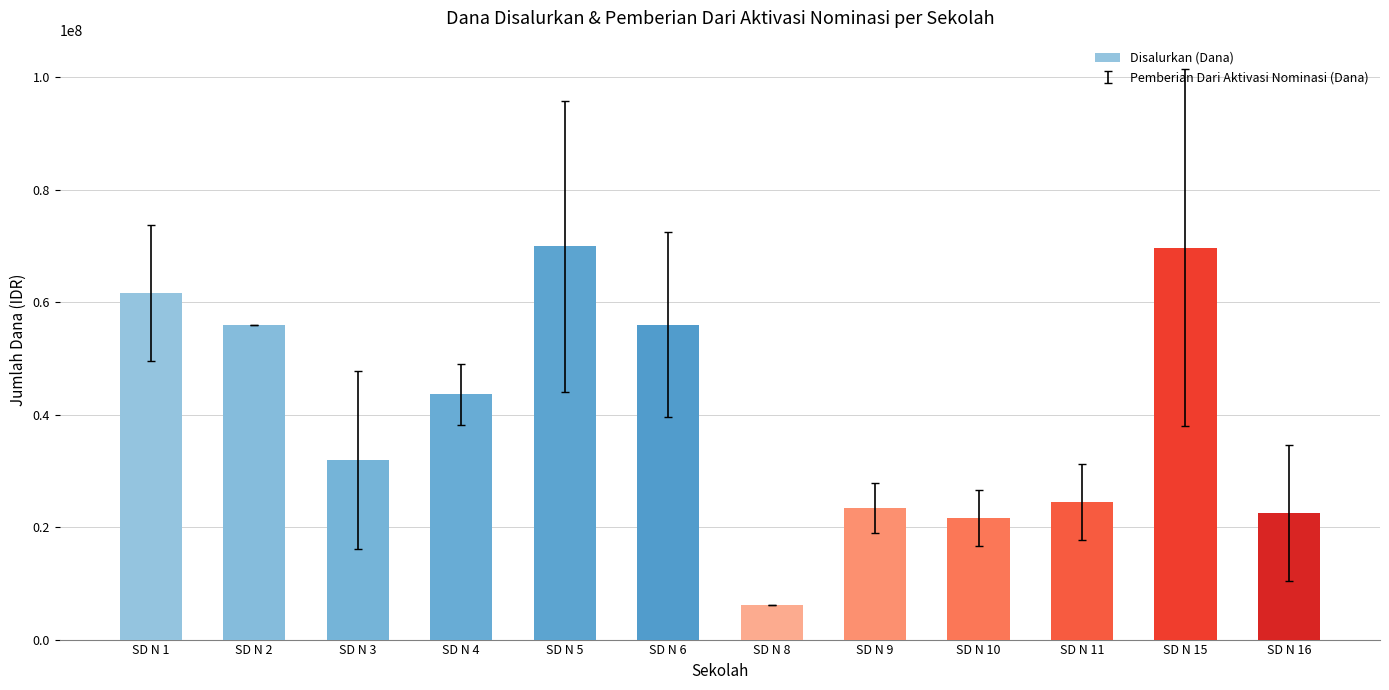

Read the value at SD N 3.

31950000